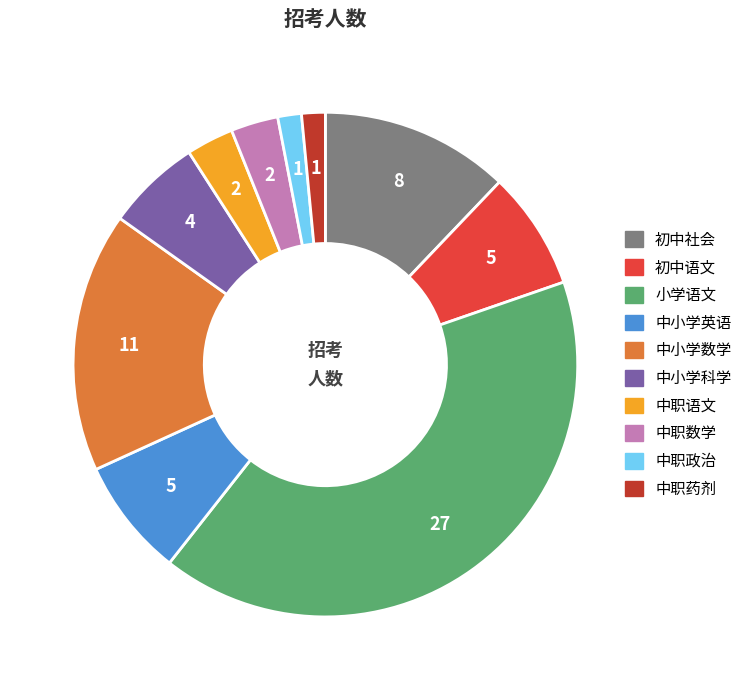

Which slice is the largest?

小学语文